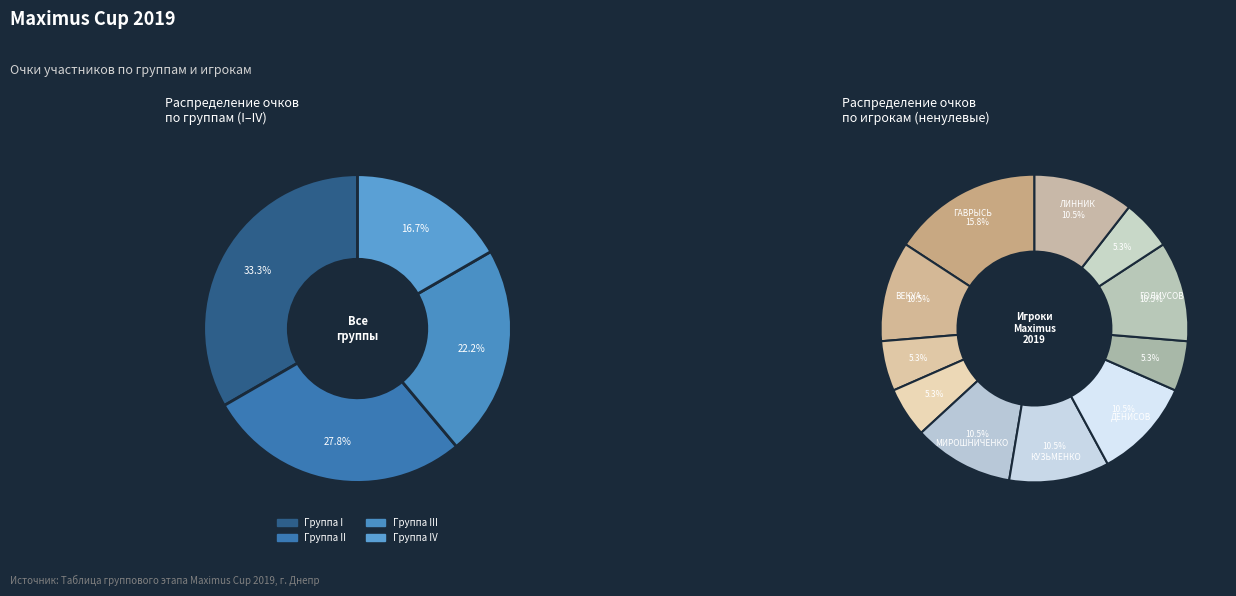

Is there any slice that represents more than half of the pie?

No